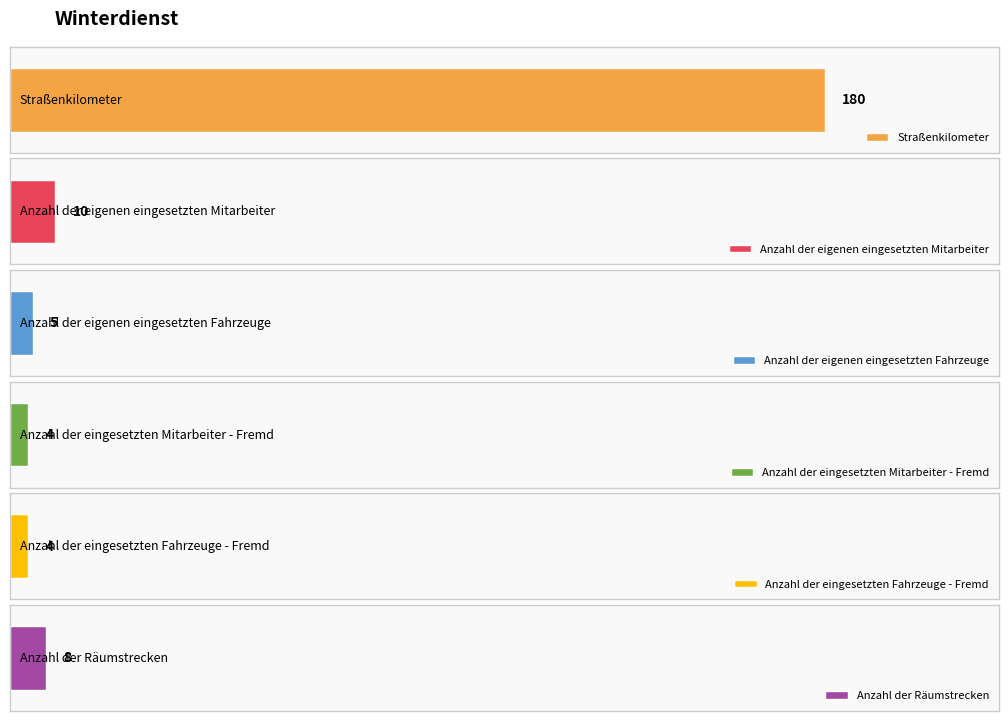

Which series changed the most between 2013 and 2018?

Straßenkilometer